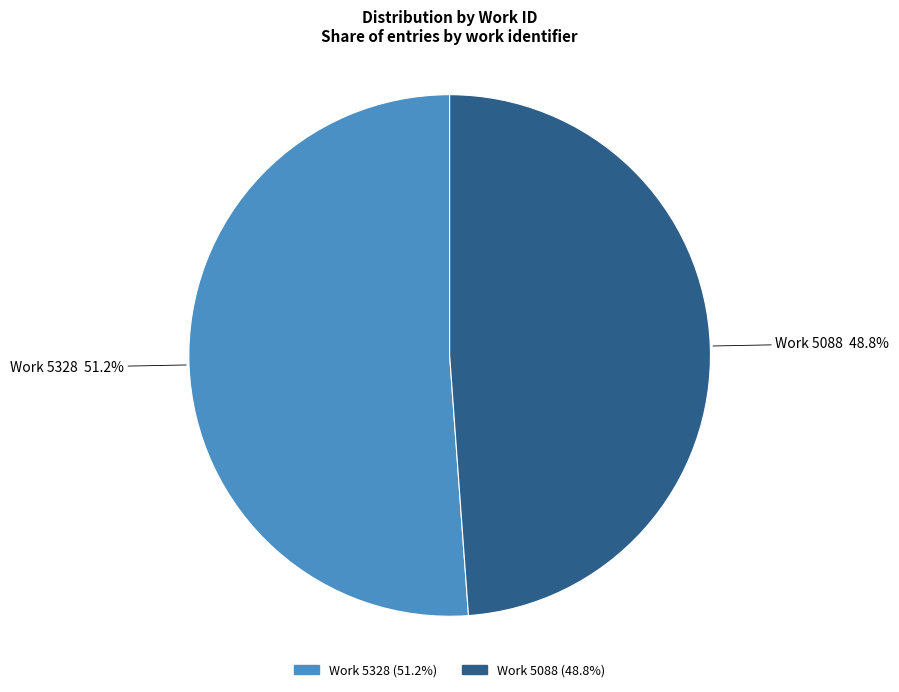

What is the total percentage of Work 5088 and Work 5328?

100.0%